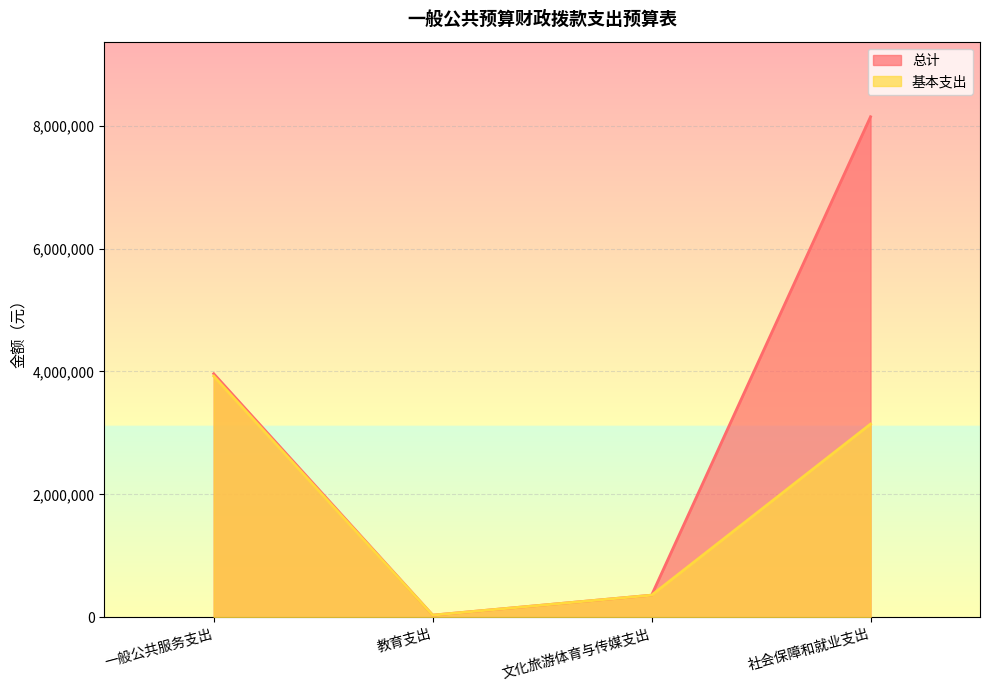

True or false: 基本支出 and 总计 intersect in this chart.

False